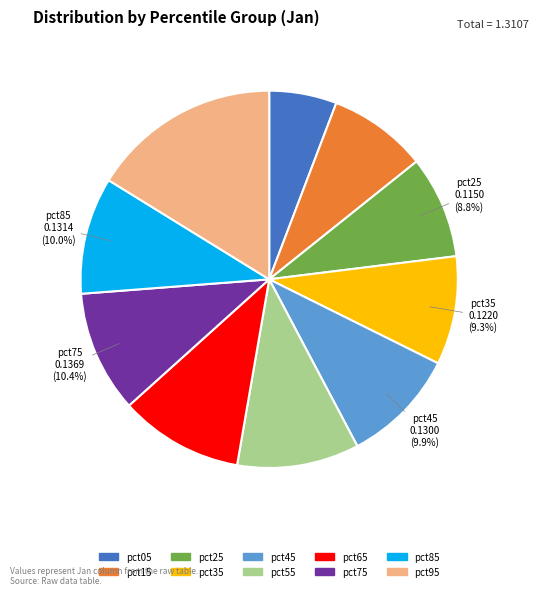

Is the sum of pct75 and pct25 greater than half?

No